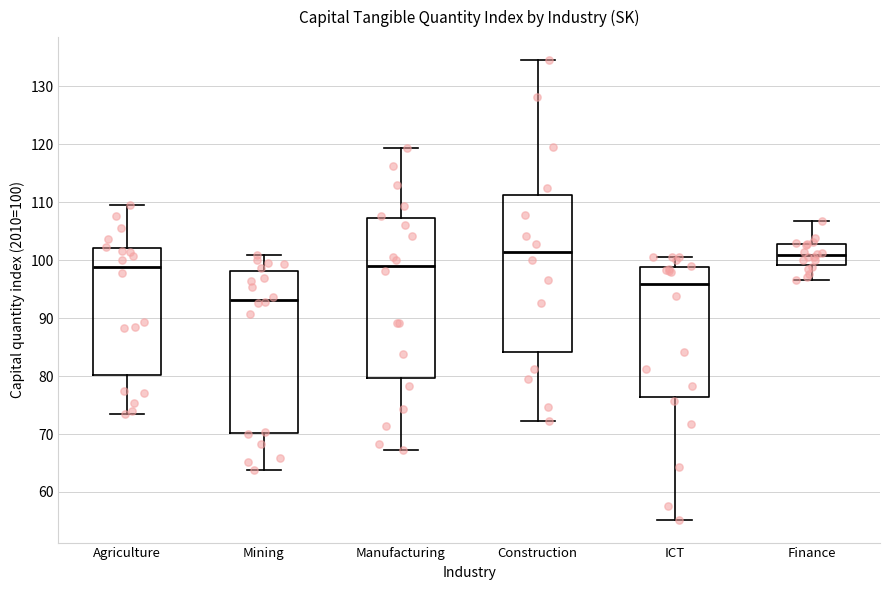

Which box's median line is the lowest?

Mining